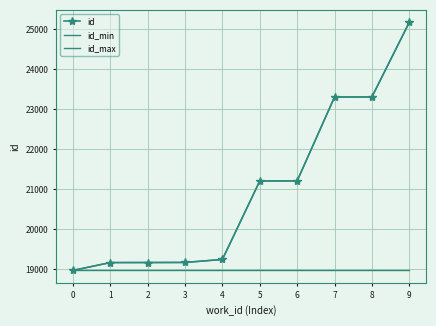

Reading left to right, what are all the values shown in this chart?

id: 18971	19168	19169	19171	19246	21205	21206	23300	23301	25165
id_min: 18971	18971	18971	18971	18971	18971	18971	18971	18971	18971
id_max: 18971	19168	19169	19171	19246	21205	21206	23300	23301	25165